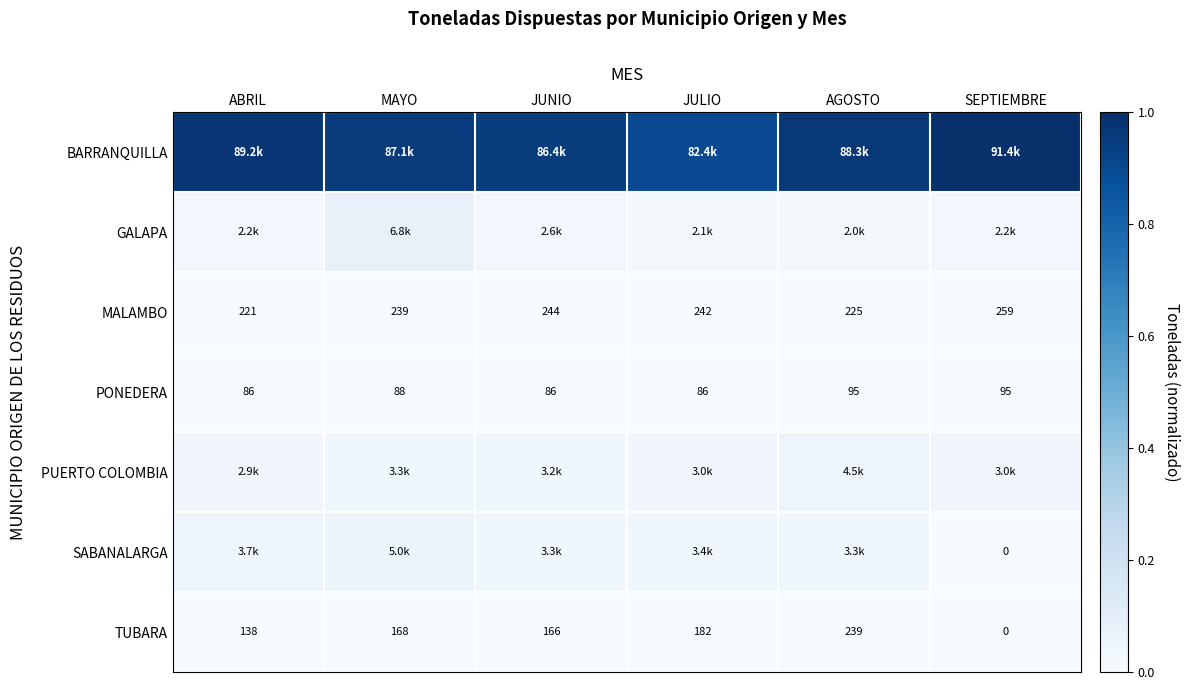

What is the difference between the highest and lowest values at JUNIO?

0.9